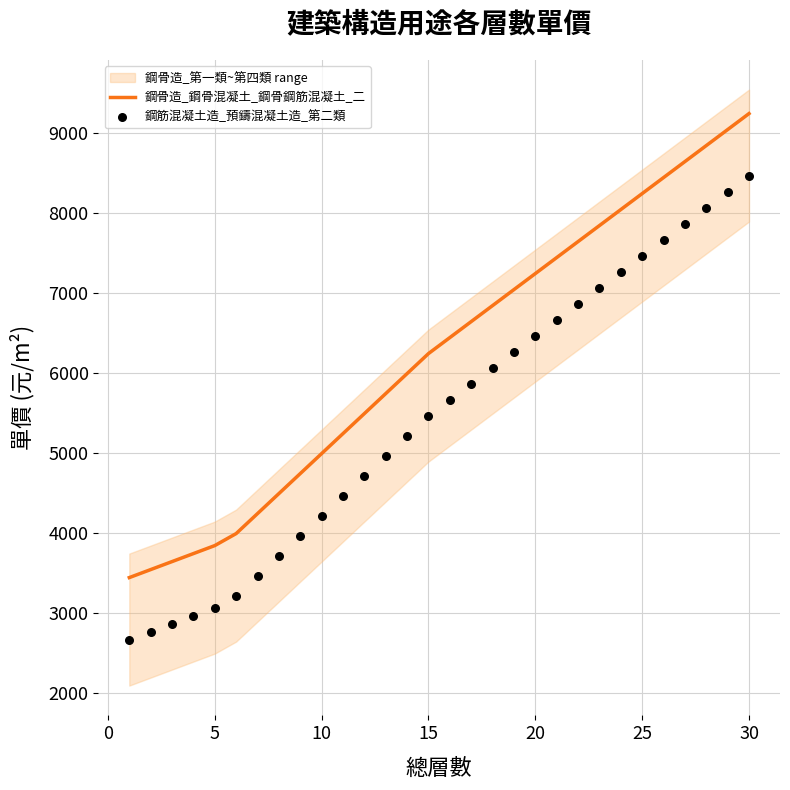

At how many categories does at least one series exceed 3301?

30